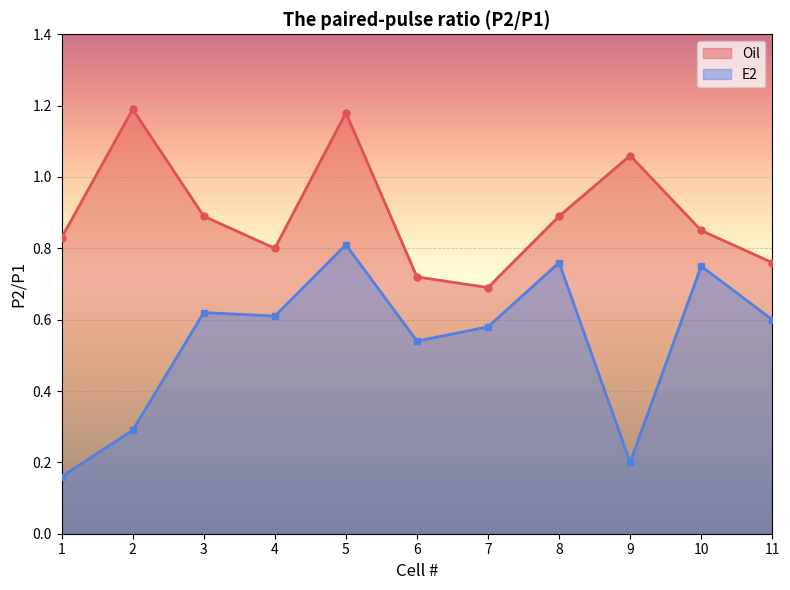

What are all the series names shown in the legend?

Oil, E2